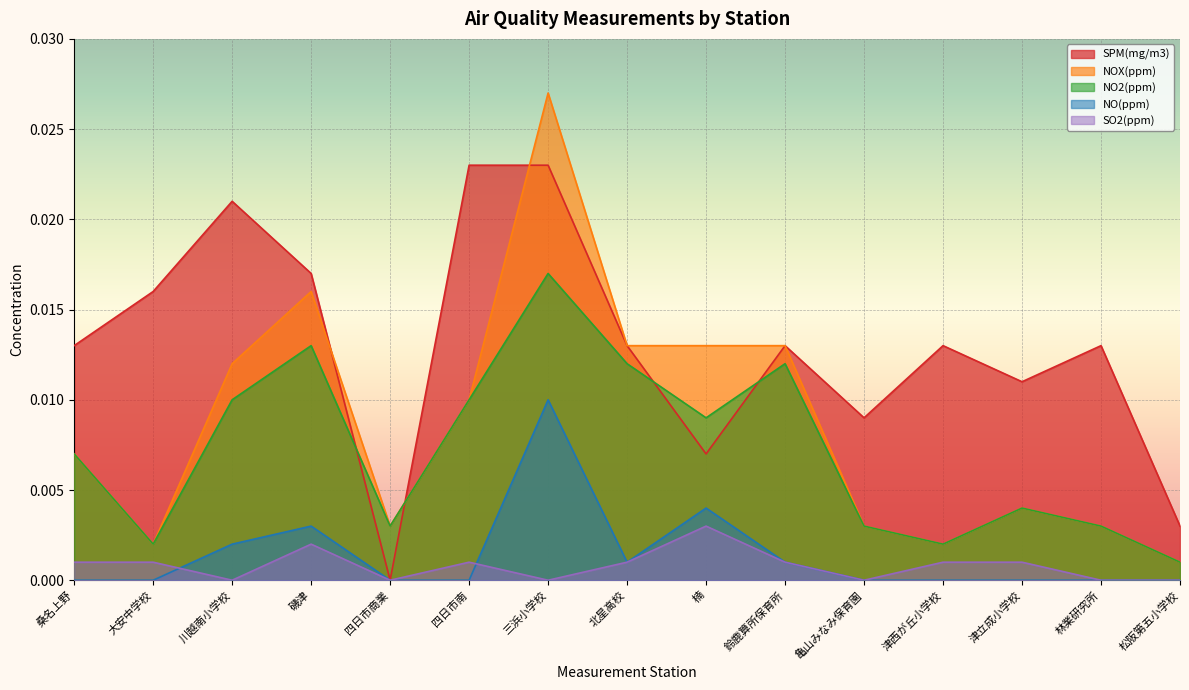

Is it true that NO2(ppm) equals 0.0 at 三浜小学校?

True